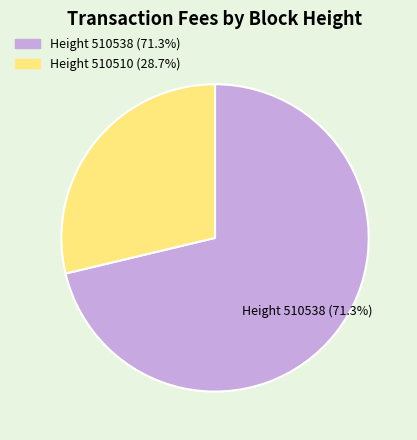

Count the number of slices in the pie.

2